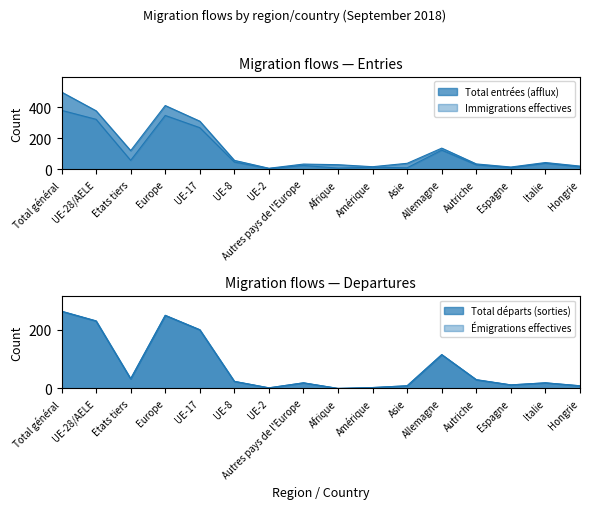

What is the highest value of the Total entrées (afflux) series?

499